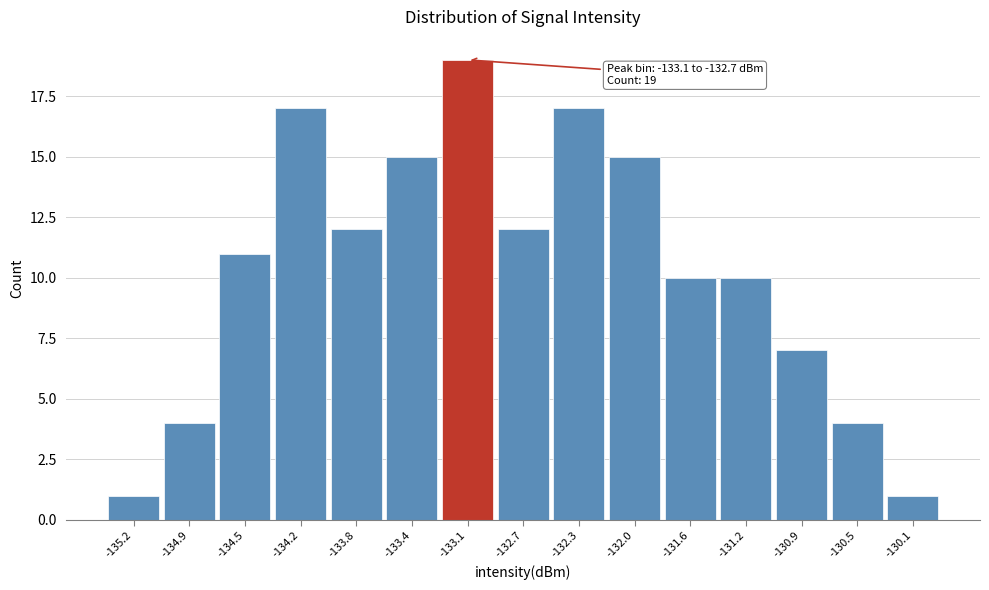

Reading left to right, extract all data points from this chart.

-135.2=1	-134.9=4	-134.5=11	-134.2=17	-133.8=12	-133.4=15	-133.1=19	-132.7=12	-132.3=17	-132.0=15	-131.6=10	-131.2=10	-130.9=7	-130.5=4	-130.1=1